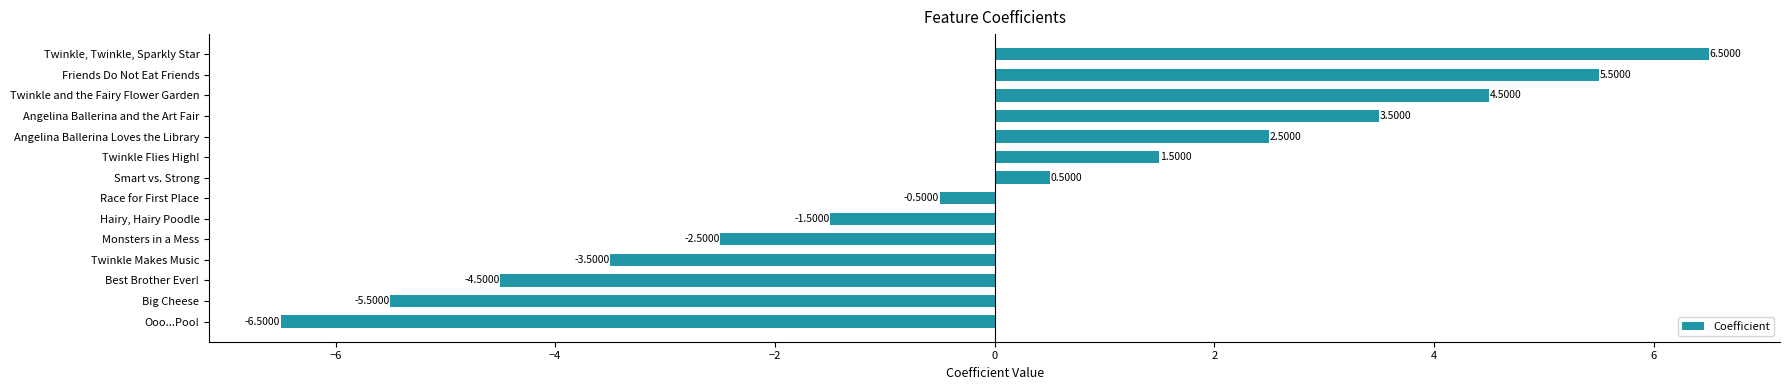

What is the difference between the maximum and second lowest values?

12.0